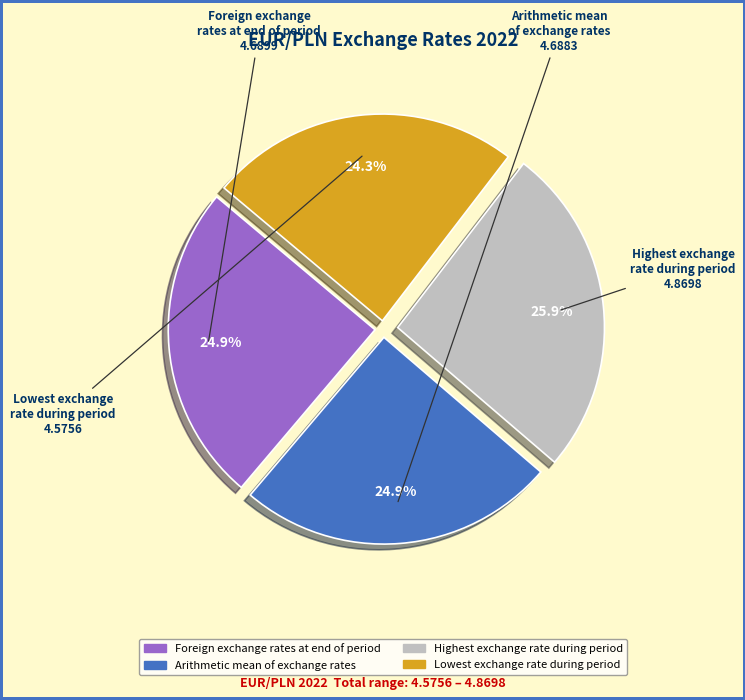

To the nearest percent, what is the average slice percentage?

25%